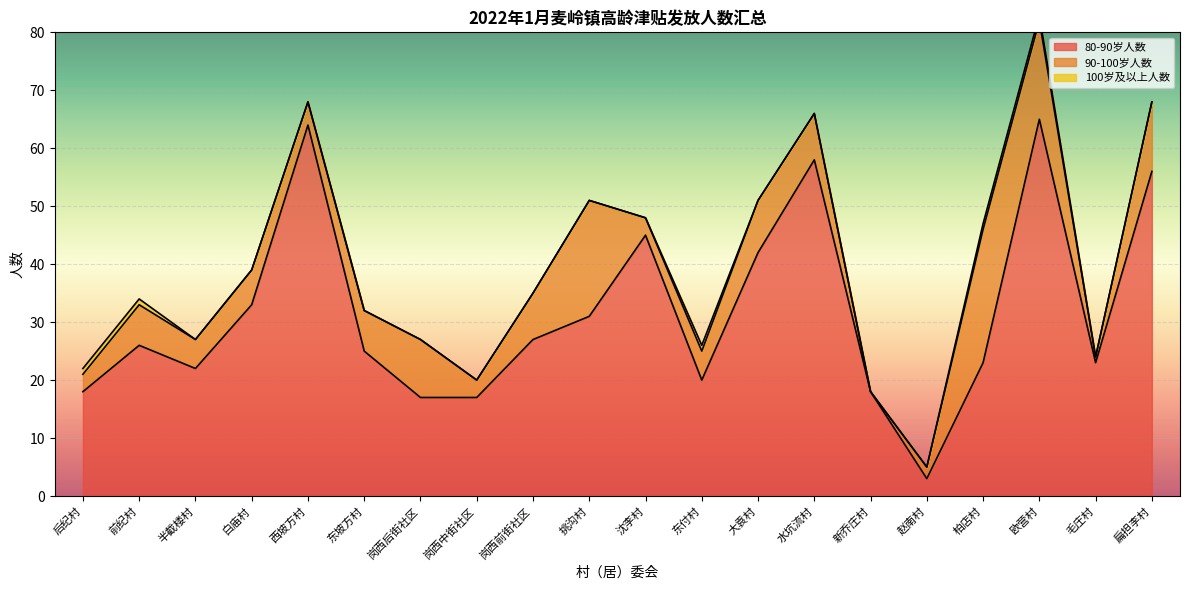

How many series are shown in this chart?

3